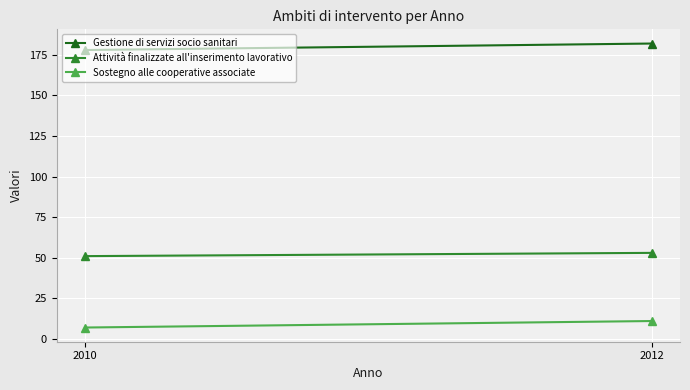

At which label is Gestione di servizi socio sanitari closest to 180?

2010